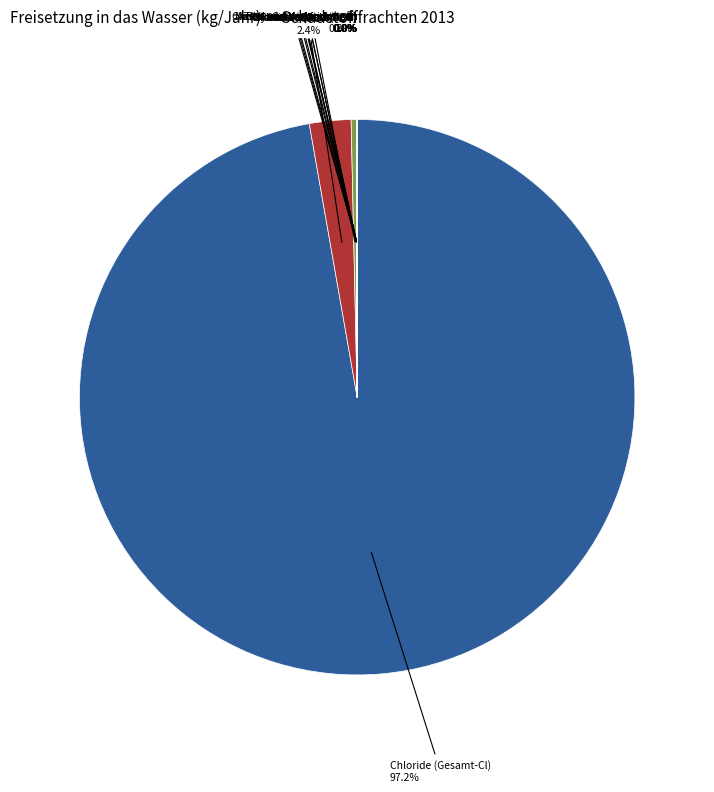

Which slice represents more than half of the pie?

Chloride (Gesamt-Cl)